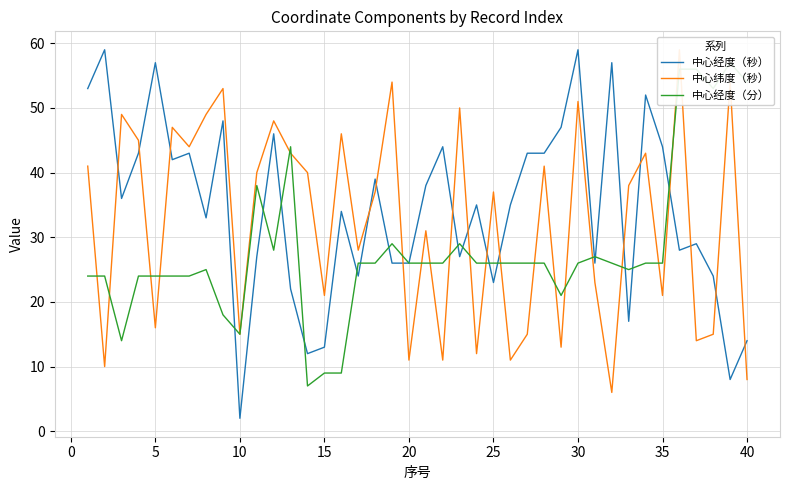

What is the maximum value shown in the chart?

59